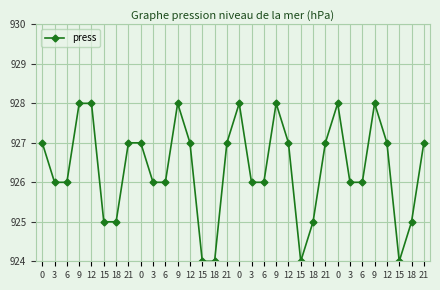

What is the ratio of the value at 21 to the value at 18?

1.0